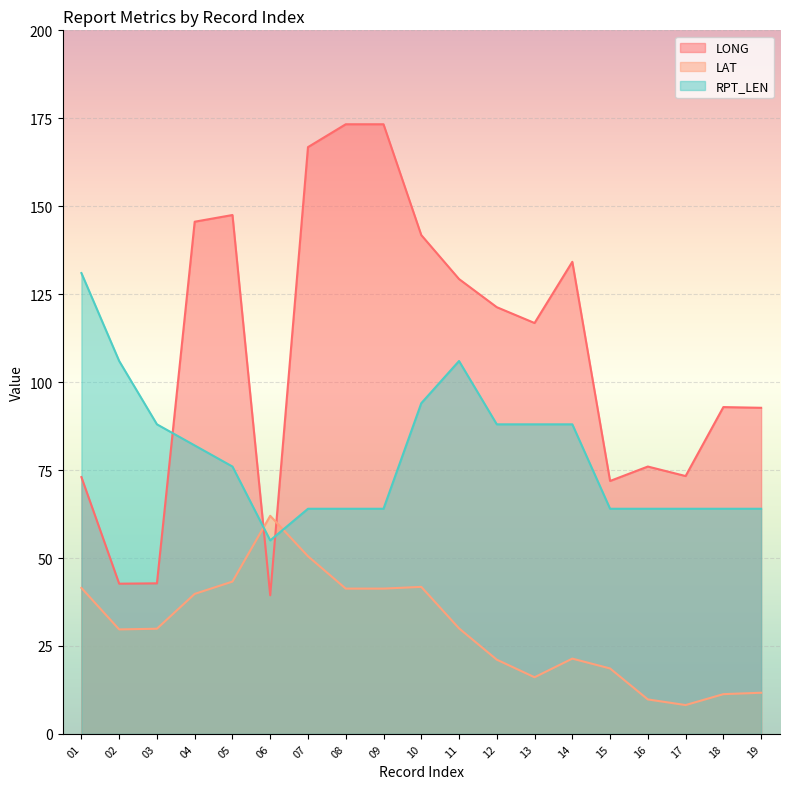

The RPT_LEN series shows 33.8 at 07. True or false?

False